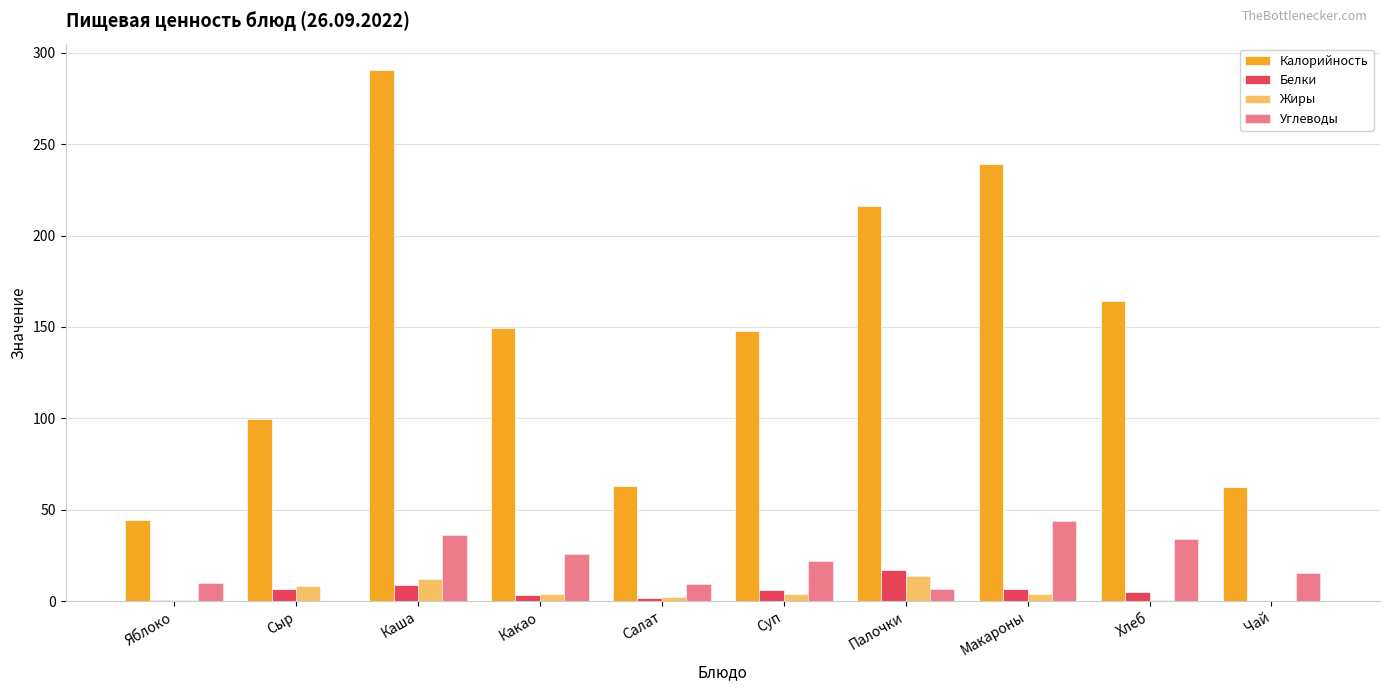

The Белки series shows 3.1 at Макароны. True or false?

False